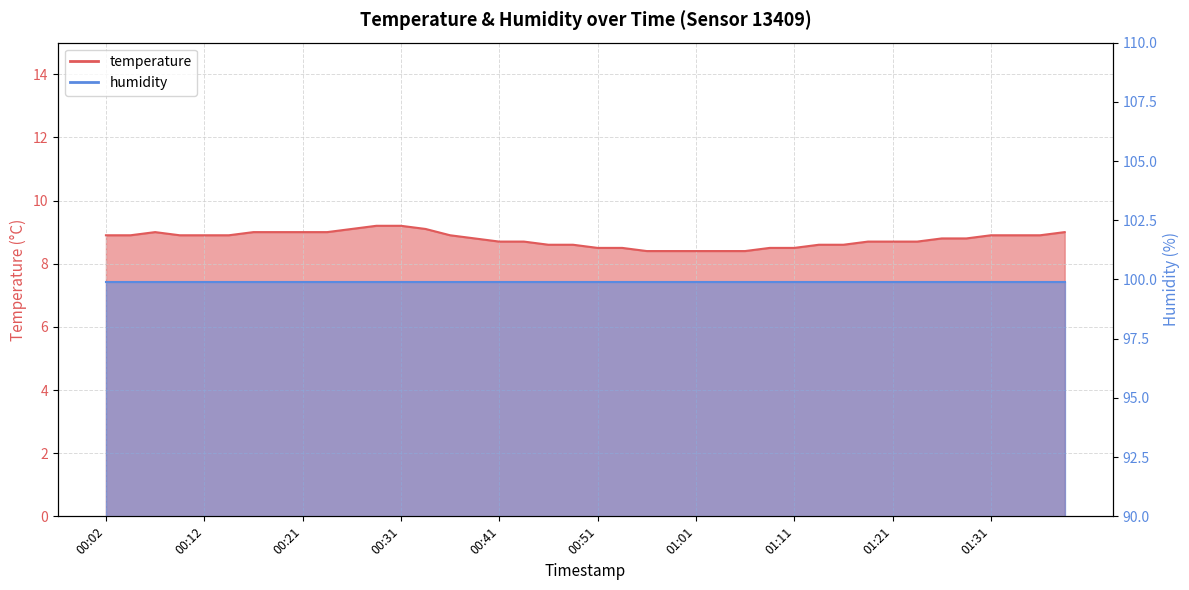

The value at 01:06 is 8.4. True or false?

True